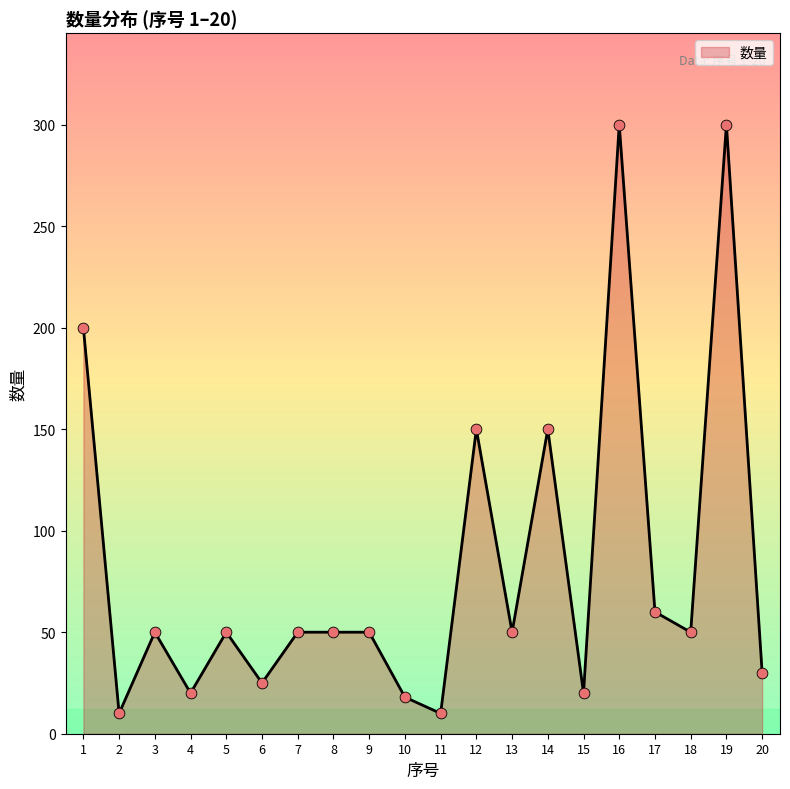

What is the change in value from 12 to 18?

-100